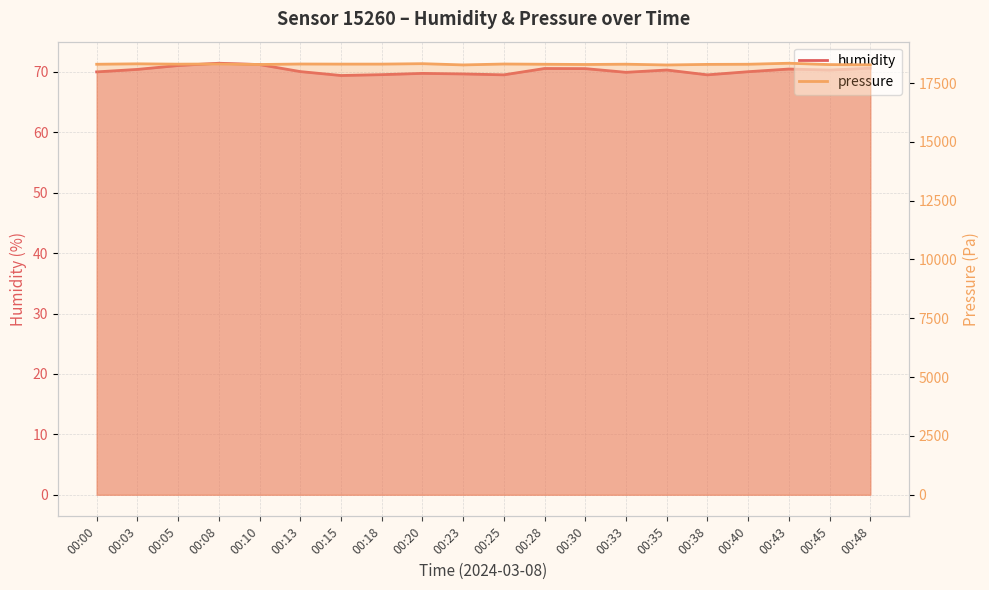

At which label does humidity reach its minimum?

00:15